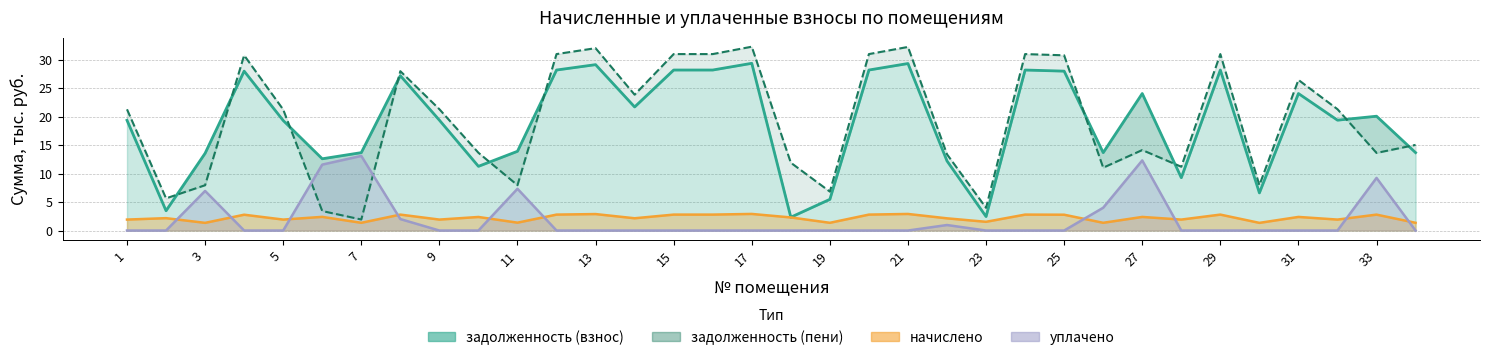

At which label does zadolzhennost_col7 reach its peak?

17